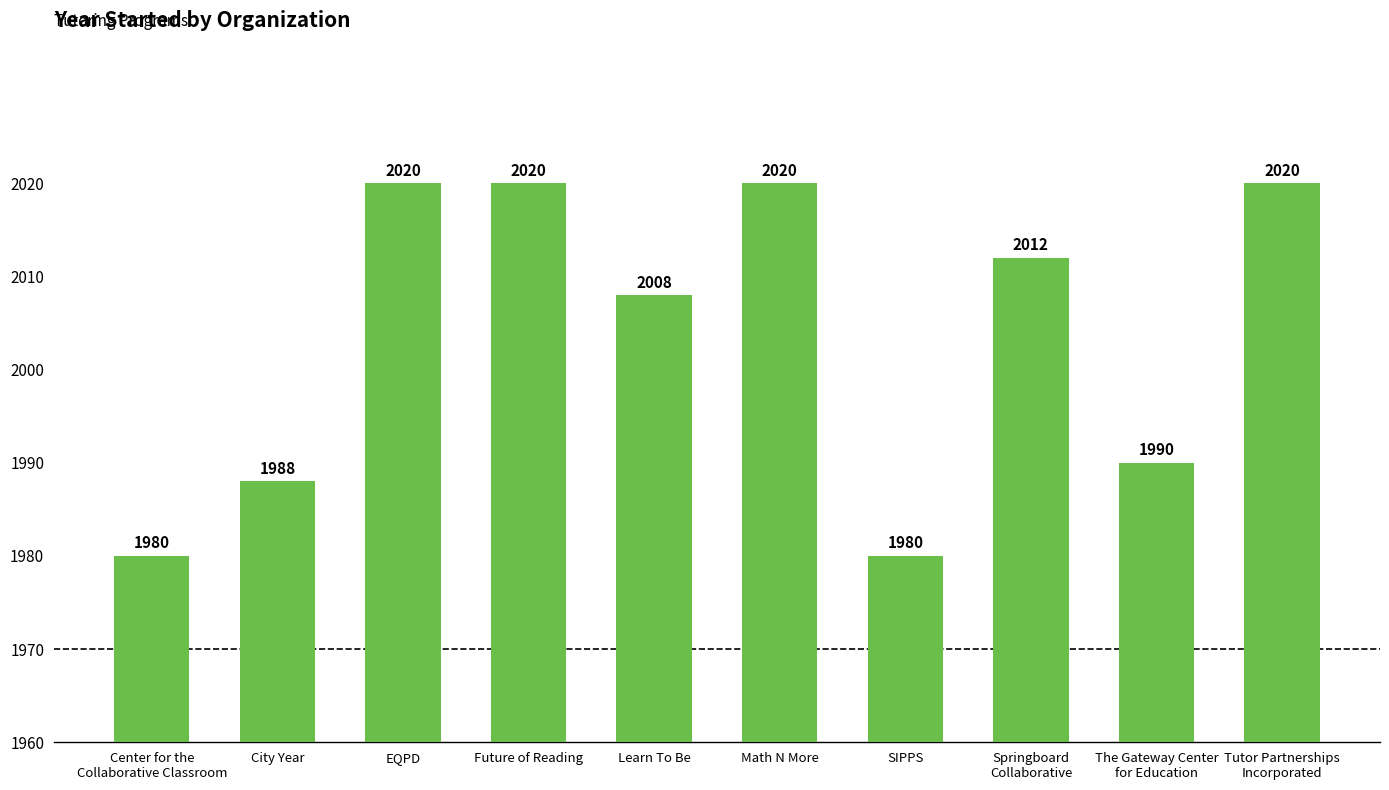

Between Springboard
Collaborative and Future of Reading, which is larger?

Future of Reading